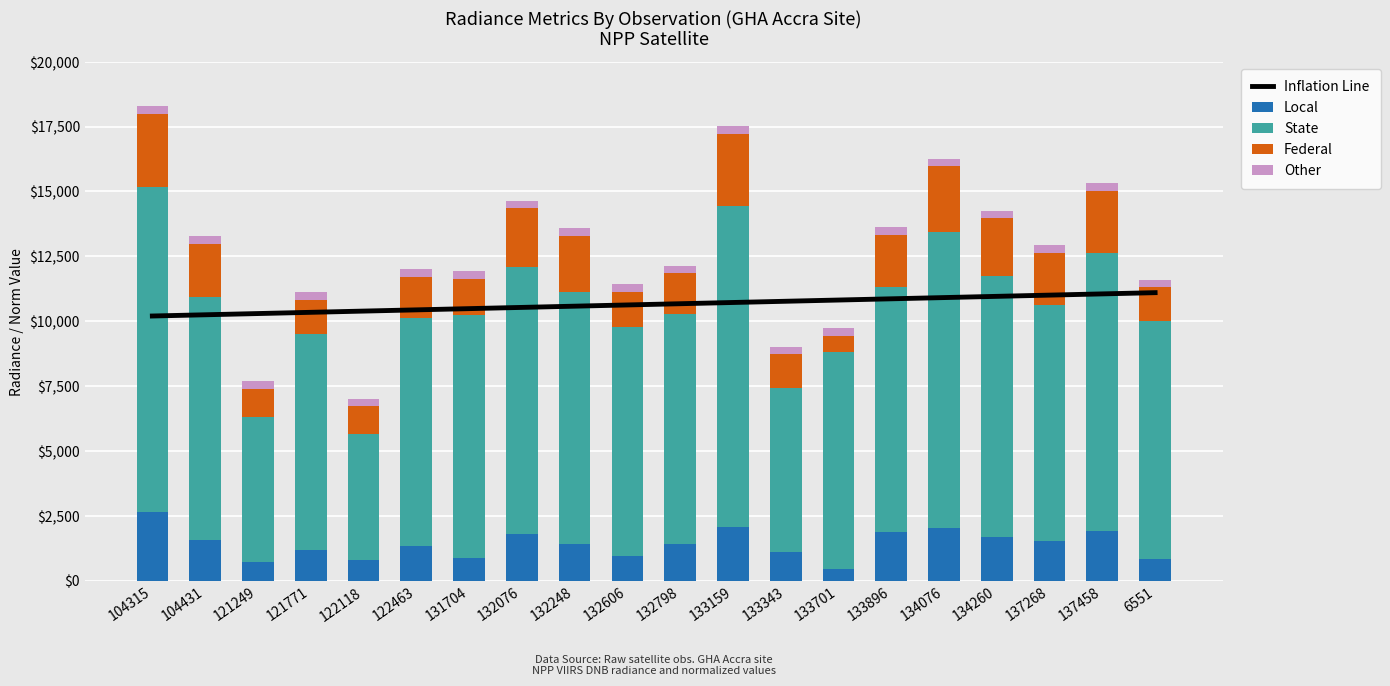

Which series has the widest spread of values?

State